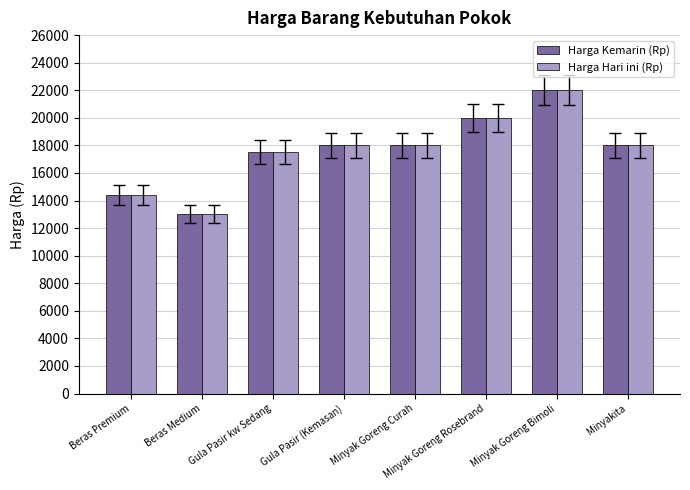

Reading left to right, list all the values displayed in this chart.

Harga Kemarin (Rp): Beras Premium=14400	Beras Medium=13000	Gula Pasir kw Sedang=17500	Gula Pasir (Kemasan)=18000	Minyak Goreng Curah=18000	Minyak Goreng Rosebrand=20000	Minyak Goreng Bimoli=22000	Minyakita=18000
Harga Hari ini (Rp): Beras Premium=14400	Beras Medium=13000	Gula Pasir kw Sedang=17500	Gula Pasir (Kemasan)=18000	Minyak Goreng Curah=18000	Minyak Goreng Rosebrand=20000	Minyak Goreng Bimoli=22000	Minyakita=18000